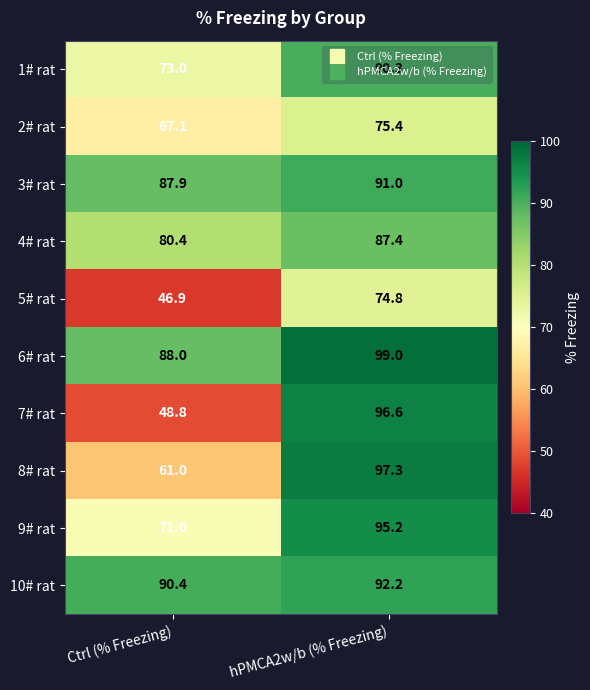

Rank the categories by 1# rat value from highest to lowest.

hPMCA2w/b (% Freezing), Ctrl (% Freezing)